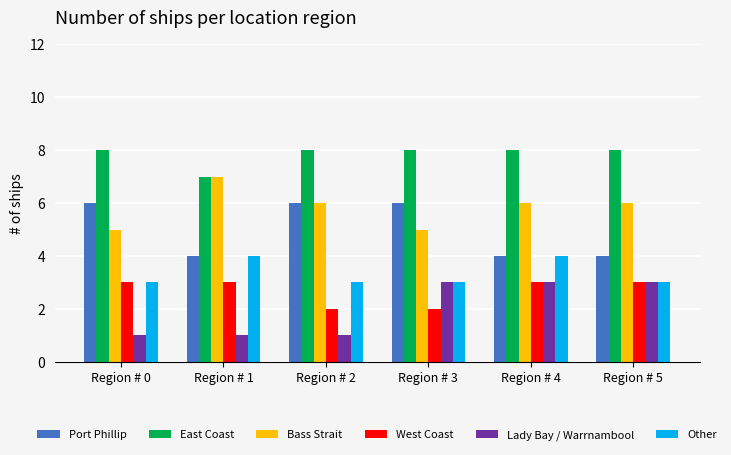

Reading left to right, extract all data points from this chart.

Port Phillip: Region # 0=6	Region # 1=4	Region # 2=6	Region # 3=6	Region # 4=4	Region # 5=4
East Coast: Region # 0=8	Region # 1=7	Region # 2=8	Region # 3=8	Region # 4=8	Region # 5=8
Bass Strait: Region # 0=5	Region # 1=7	Region # 2=6	Region # 3=5	Region # 4=6	Region # 5=6
West Coast: Region # 0=3	Region # 1=3	Region # 2=2	Region # 3=2	Region # 4=3	Region # 5=3
Lady Bay / Warrnambool: Region # 0=1	Region # 1=1	Region # 2=1	Region # 3=3	Region # 4=3	Region # 5=3
Other: Region # 0=3	Region # 1=4	Region # 2=3	Region # 3=3	Region # 4=4	Region # 5=3